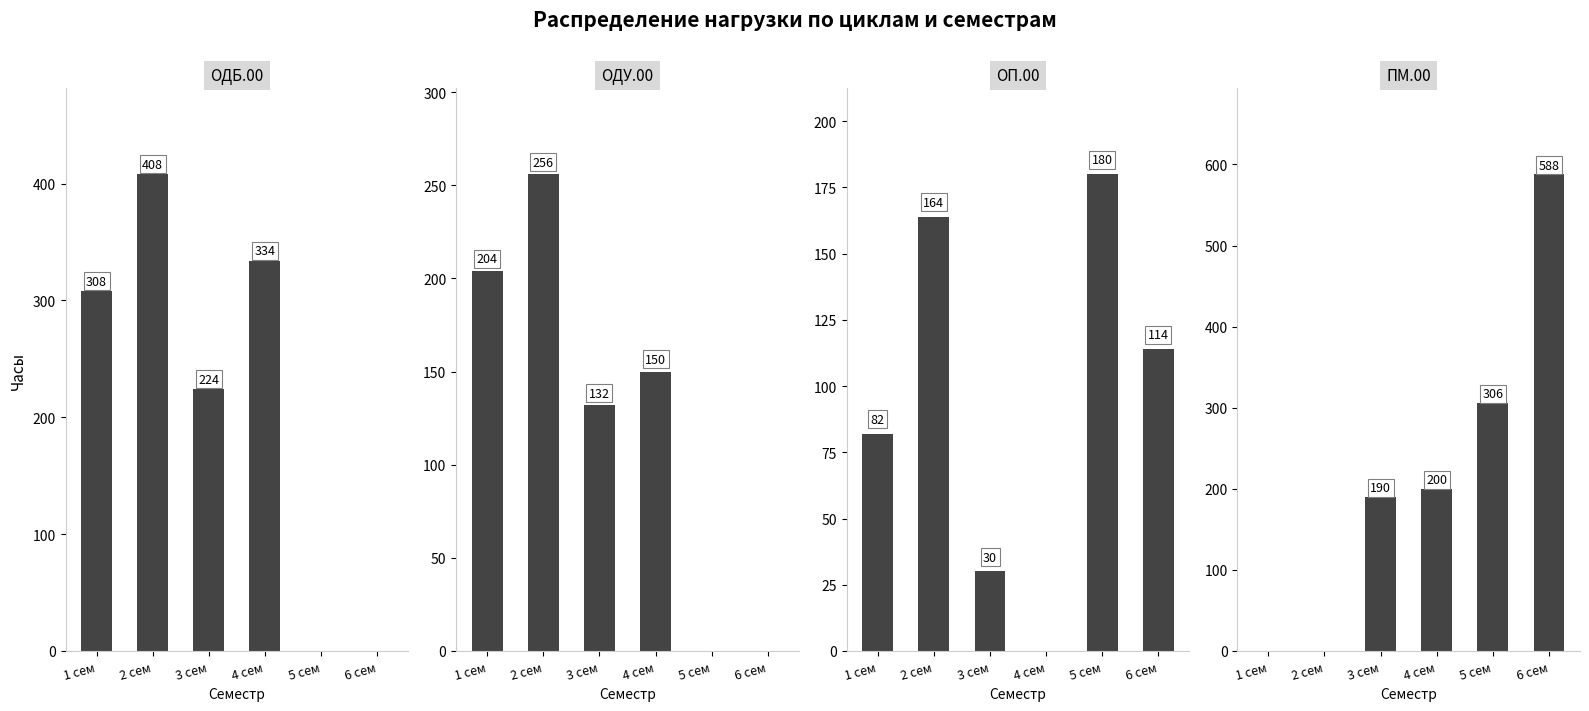

Are the bars horizontal?

No